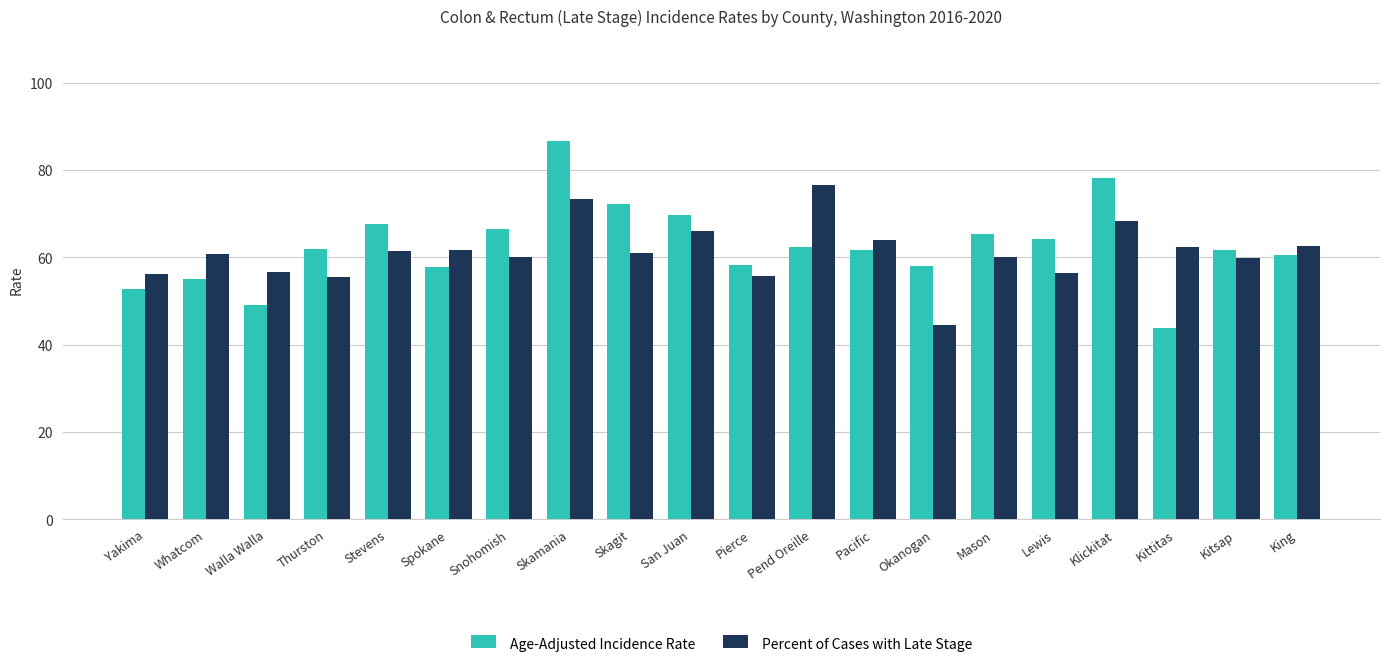

How many bars are there in total?

40